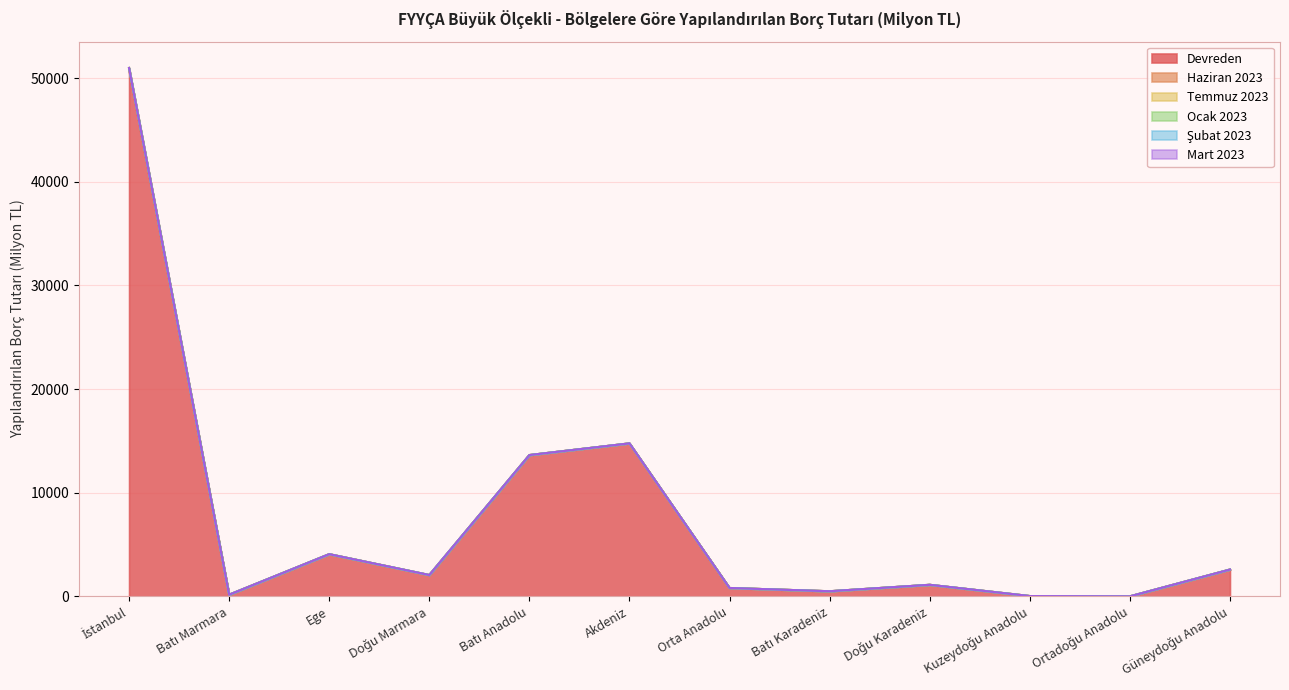

What position from the left is Doğu Karadeniz?

9